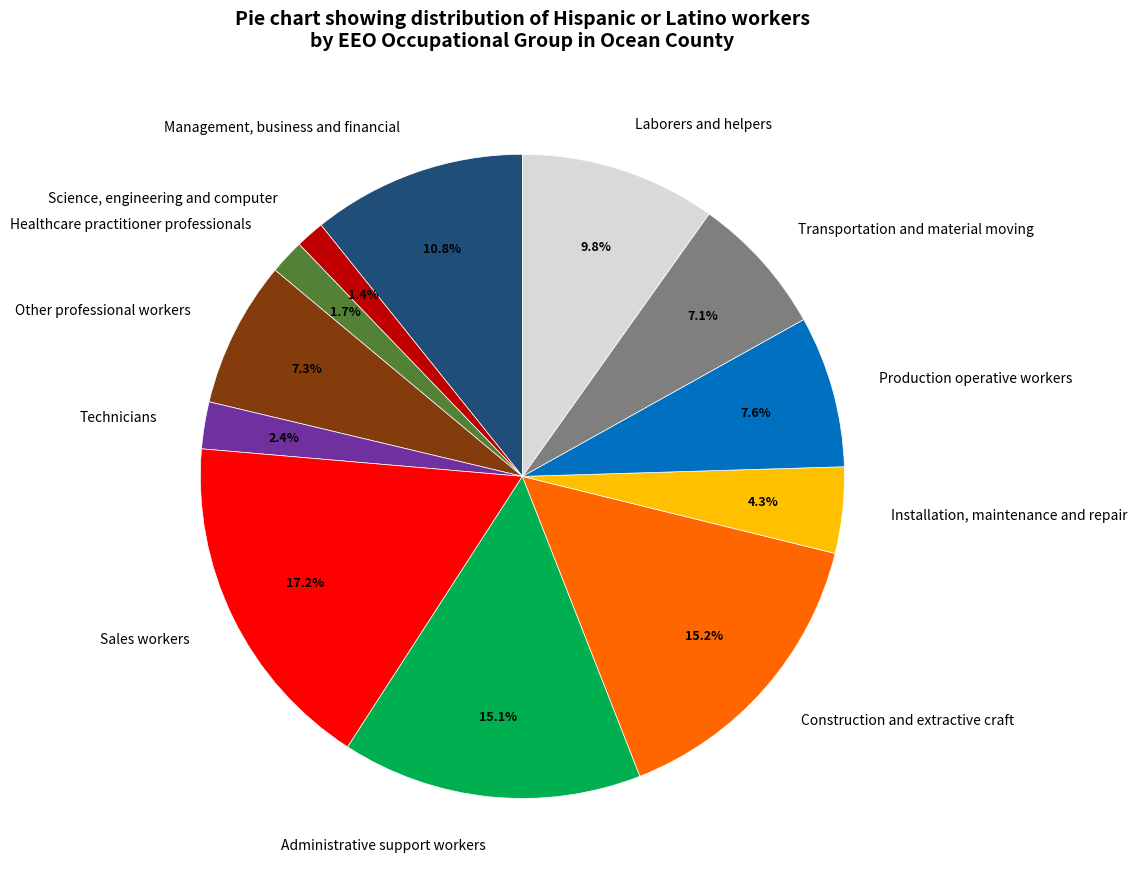

What percentage is the Management, business and financial slice, to the nearest percent?

11%